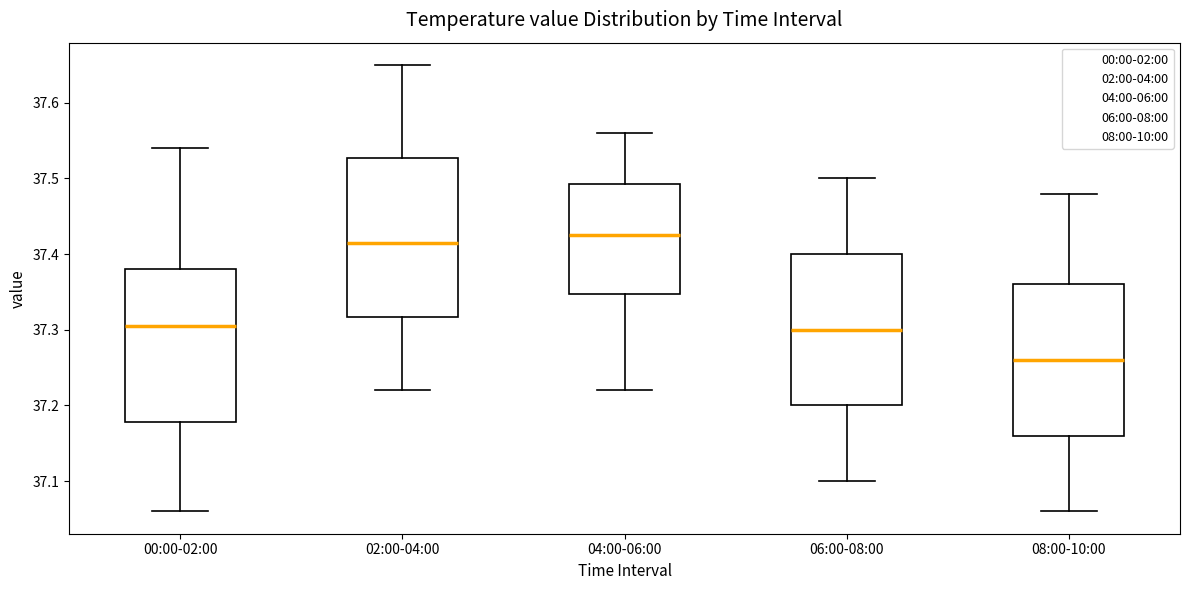

Reading left to right, read every box against the y-axis: the position of its median line, the range the box covers, and the ends of its whiskers. The values are not printed on the chart, so give them approximately, as read against the axis.

00:00-02:00: median 37.31, box 37.18 to 37.38, whiskers 37.06 to 37.54
02:00-04:00: median 37.42, box 37.32 to 37.53, whiskers 37.22 to 37.65
04:00-06:00: median 37.43, box 37.35 to 37.49, whiskers 37.22 to 37.56
06:00-08:00: median 37.30, box 37.20 to 37.40, whiskers 37.10 to 37.50
08:00-10:00: median 37.26, box 37.16 to 37.36, whiskers 37.06 to 37.48